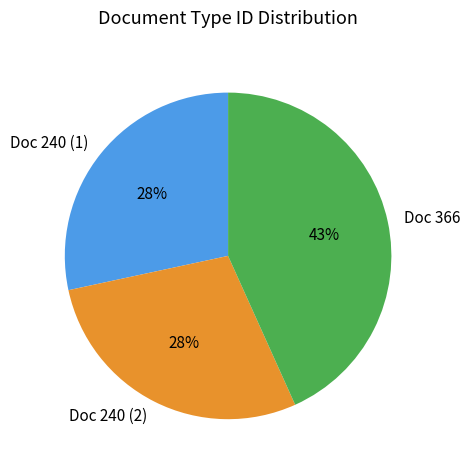

Which slice is the largest?

Doc 366